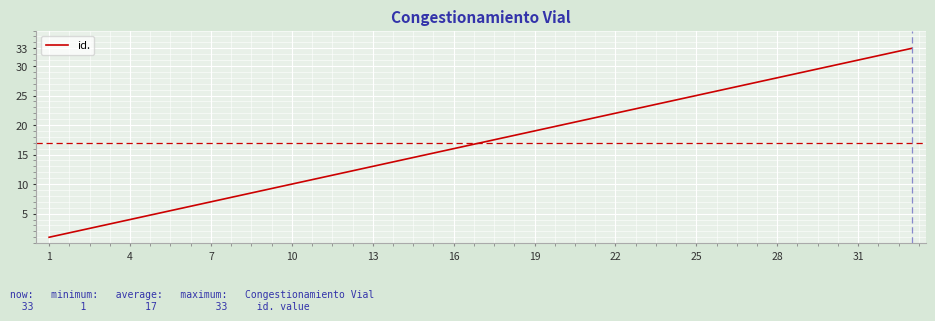

What is the difference between the maximum and minimum values?

32